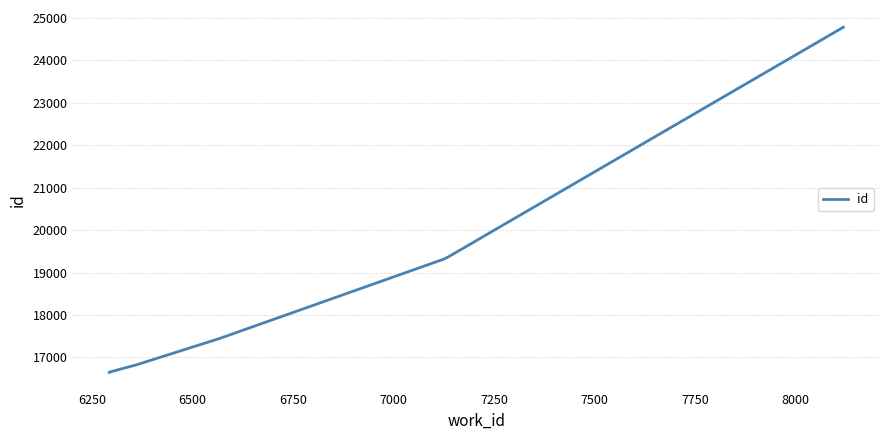

What is the sum of the values at 6250 and 6500?

33478